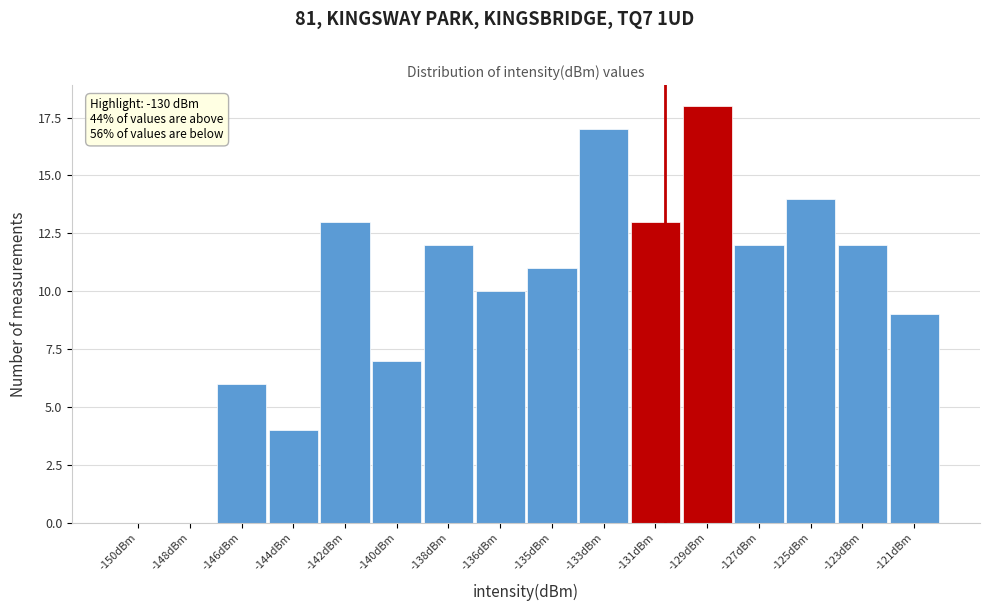

Reading left to right, list all the values displayed in this chart.

-150dBm=0	-148dBm=0	-146dBm=6	-144dBm=4	-142dBm=13	-140dBm=7	-138dBm=12	-136dBm=10	-135dBm=11	-133dBm=17	-131dBm=13	-129dBm=18	-127dBm=12	-125dBm=14	-123dBm=12	-121dBm=9